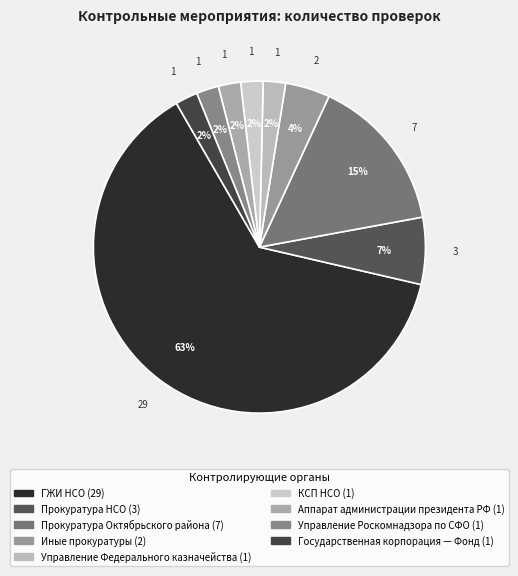

How many segments does this pie chart have?

9